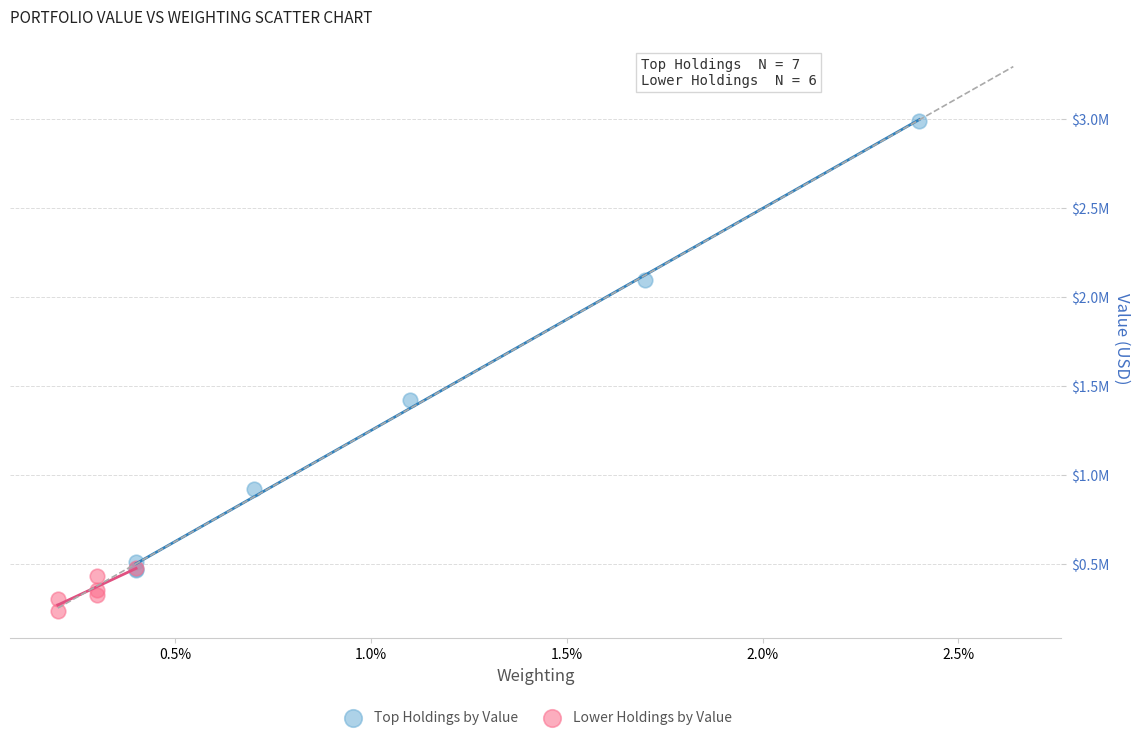

Which series has the widest spread of Y values?

Top Holdings by Value